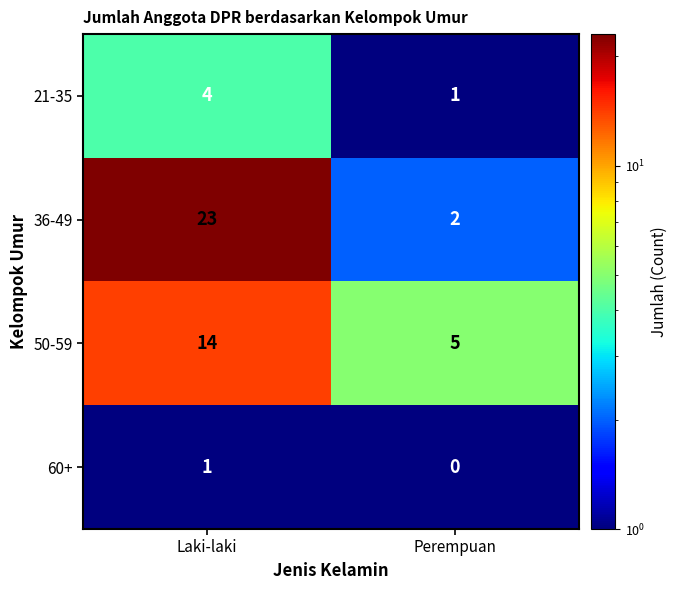

Reading left to right, what are all the values shown in this chart?

21-35: Laki-laki=4	Perempuan=1
36-49: Laki-laki=23	Perempuan=2
50-59: Laki-laki=14	Perempuan=5
60+: Laki-laki=1	Perempuan=0